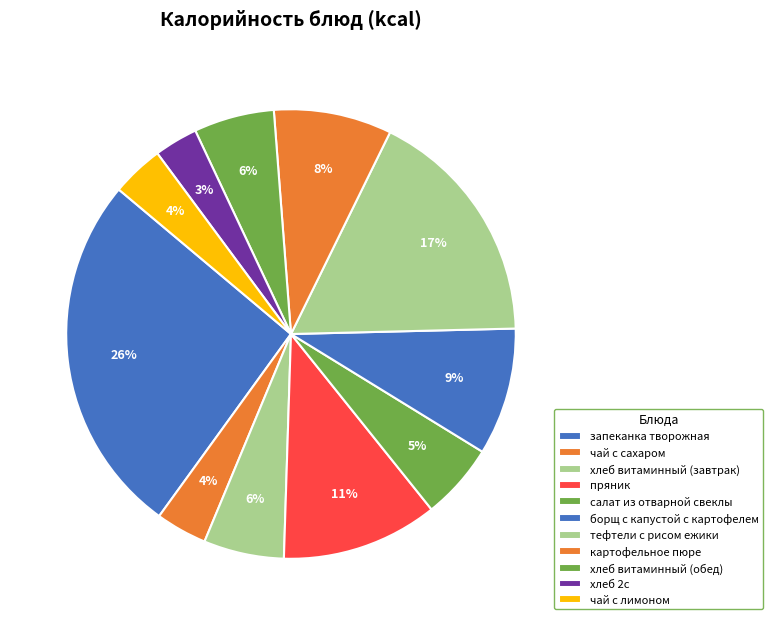

What is the ratio of the value at хлеб витаминный (завтрак) to the value at тефтели с рисом ежики?

0.3